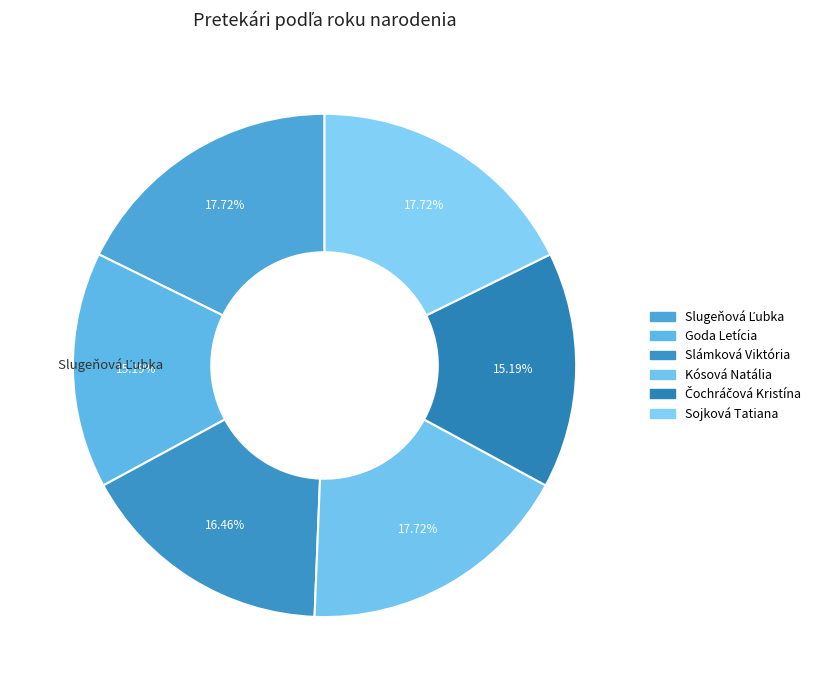

Count the number of slices in the pie.

6